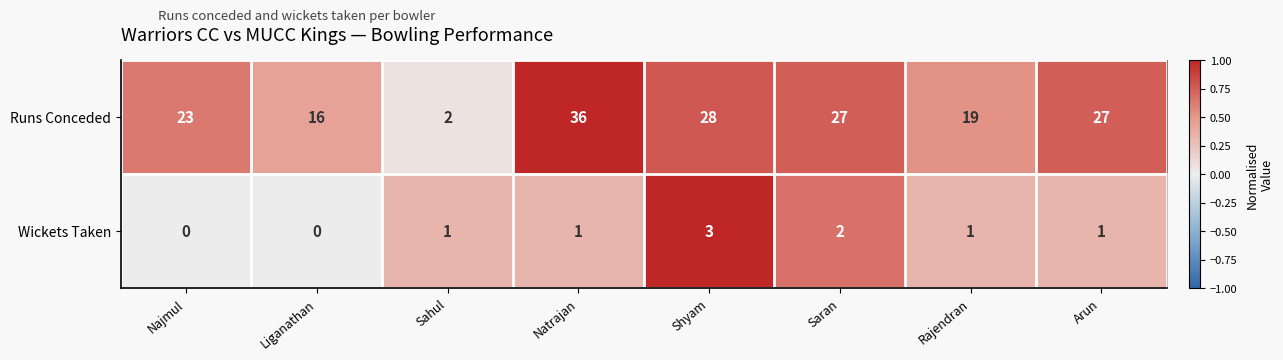

How many data points does each series have?

8